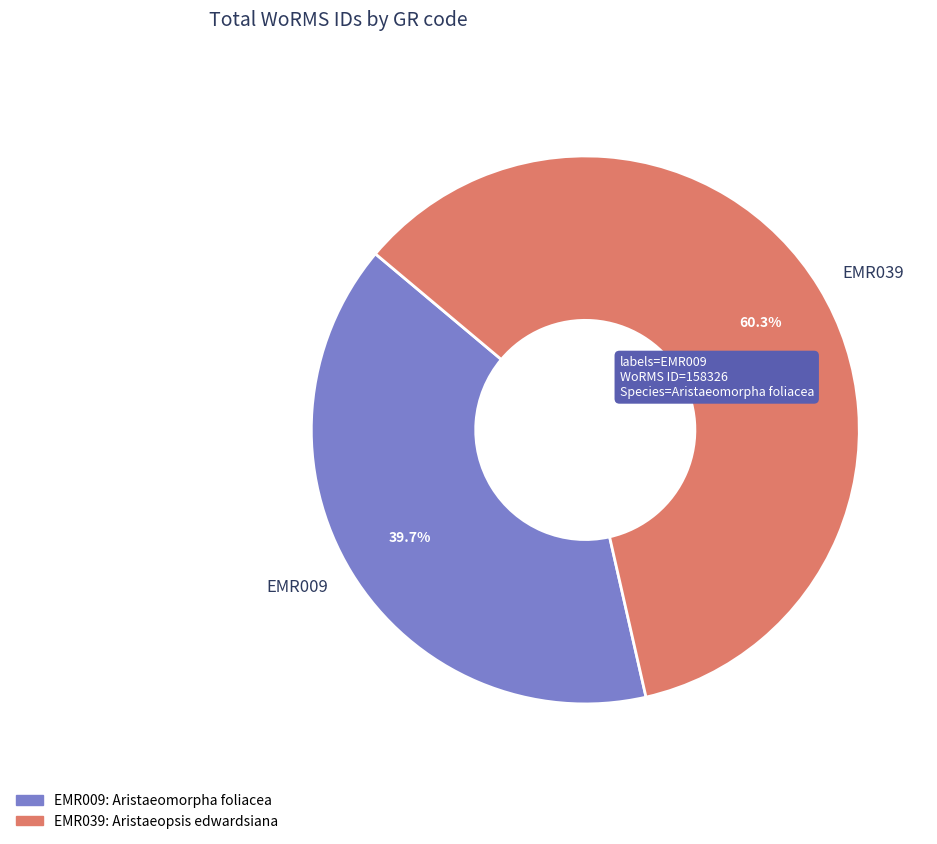

What portion of the pie excludes EMR009?

60.3%